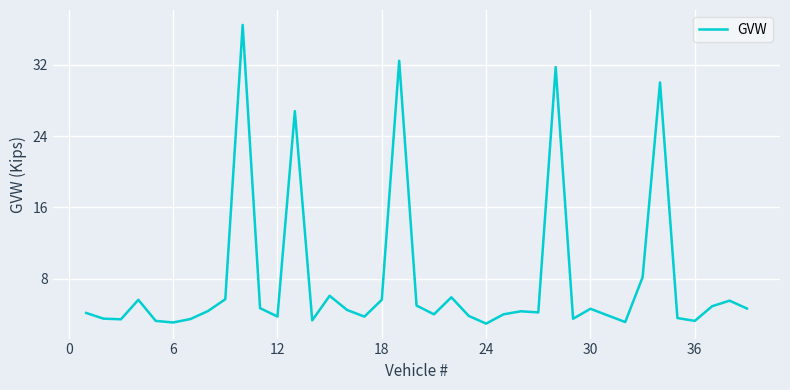

What is the minimum value shown in the chart?

2.9